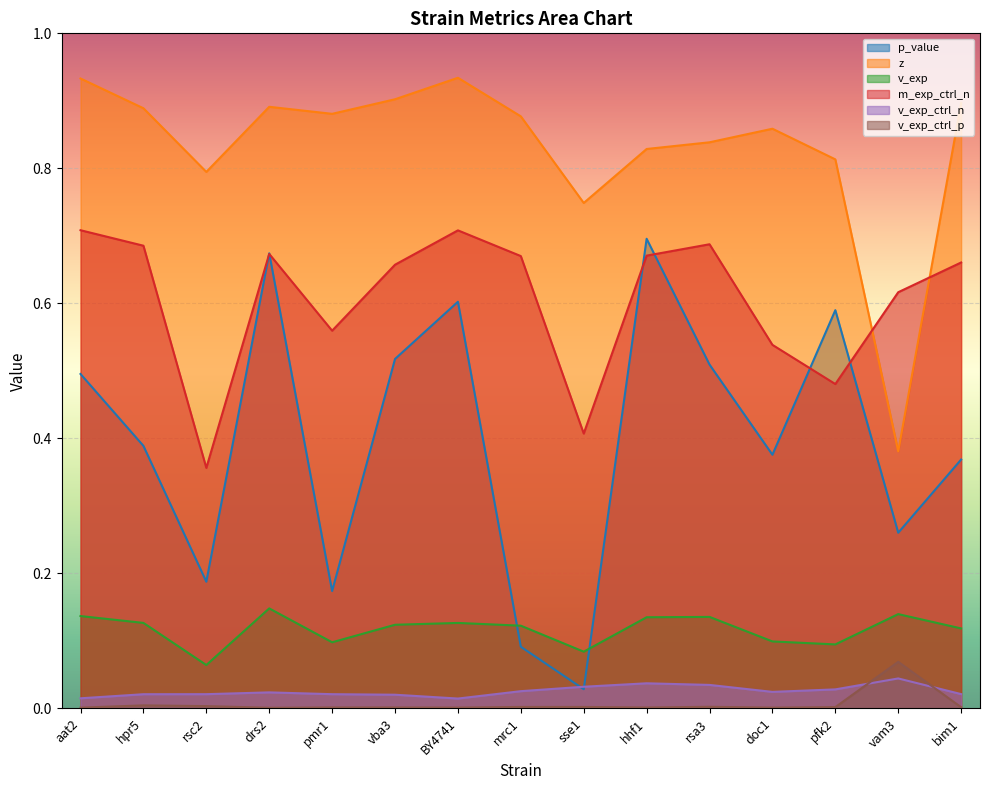

At drs2, list the series in order from smallest to largest.

v_exp_ctrl_p, v_exp_ctrl_n, v_exp, m_exp_ctrl_n, p_value, z